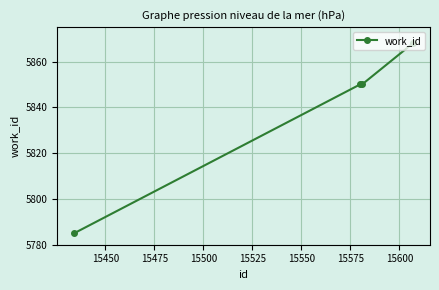

How many lines are shown in the chart?

1